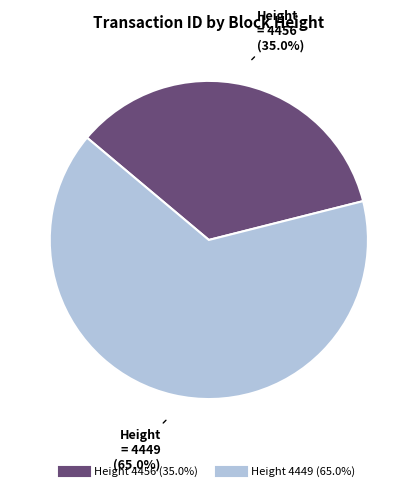

Does any single category account for the majority?

Yes